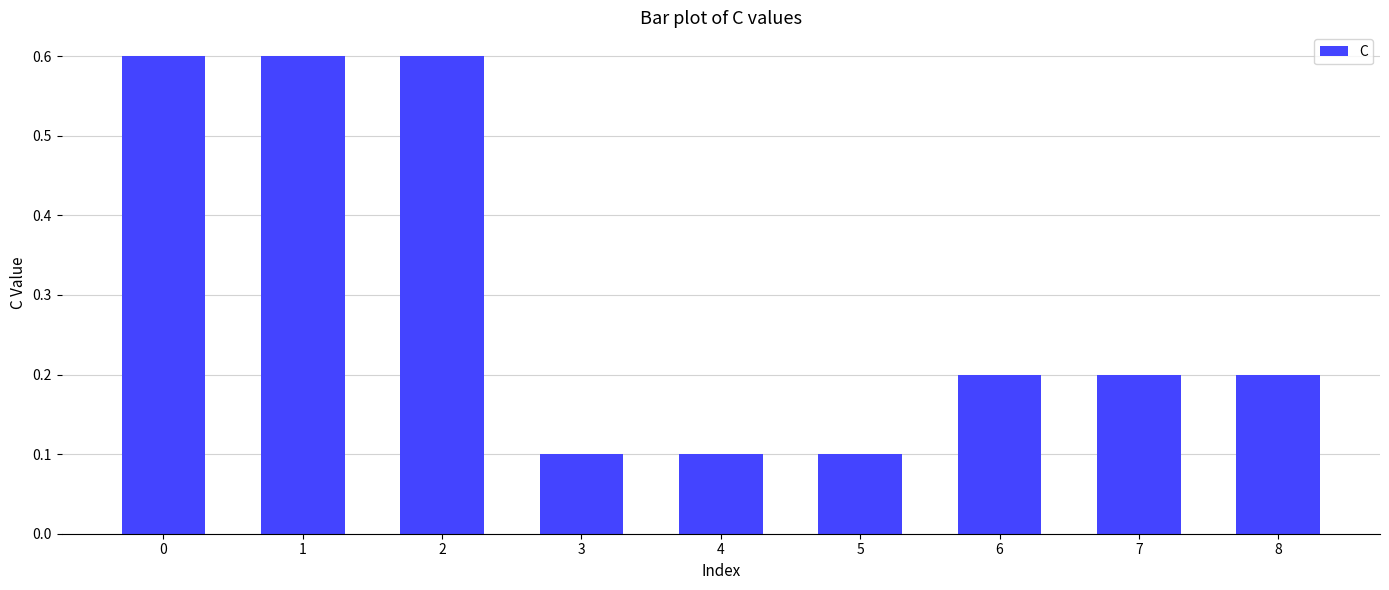

The chart shows a value of 0.2 at 8. True or false?

True